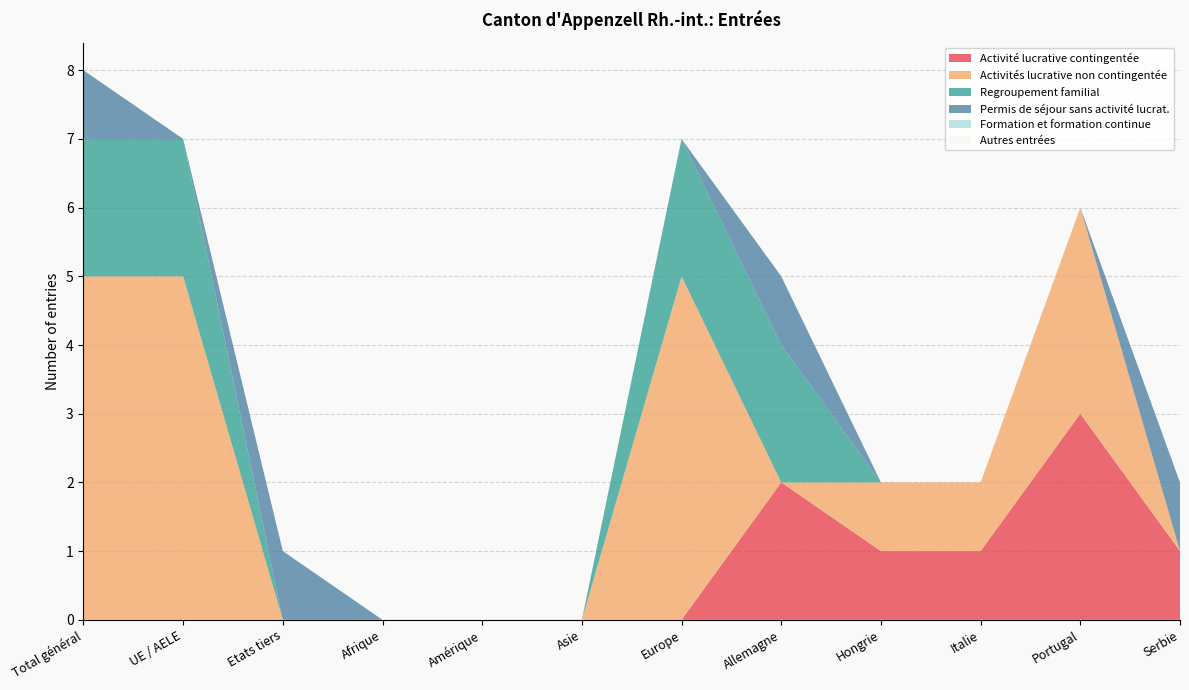

Reading left to right, what are all the values shown in this chart?

Activité lucrative contingentée: Total général=0	UE / AELE=0	Etats tiers=0	Afrique=0	Amérique=0	Asie=0	Europe=0	Allemagne=2	Hongrie=1	Italie=1	Portugal=3	Serbie=1
Activités lucrative non contingentée: Total général=5	UE / AELE=5	Etats tiers=0	Afrique=0	Amérique=0	Asie=0	Europe=5	Allemagne=0	Hongrie=1	Italie=1	Portugal=3	Serbie=0
Regroupement familial: Total général=2	UE / AELE=2	Etats tiers=0	Afrique=0	Amérique=0	Asie=0	Europe=2	Allemagne=2	Hongrie=0	Italie=0	Portugal=0	Serbie=0
Permis de séjour sans activité lucrat.: Total général=1	UE / AELE=0	Etats tiers=1	Afrique=0	Amérique=0	Asie=0	Europe=0	Allemagne=1	Hongrie=0	Italie=0	Portugal=0	Serbie=1
Formation et formation continue: Total général=0	UE / AELE=0	Etats tiers=0	Afrique=0	Amérique=0	Asie=0	Europe=0	Allemagne=0	Hongrie=0	Italie=0	Portugal=0	Serbie=0
Autres entrées: Total général=0	UE / AELE=0	Etats tiers=0	Afrique=0	Amérique=0	Asie=0	Europe=0	Allemagne=0	Hongrie=0	Italie=0	Portugal=0	Serbie=0